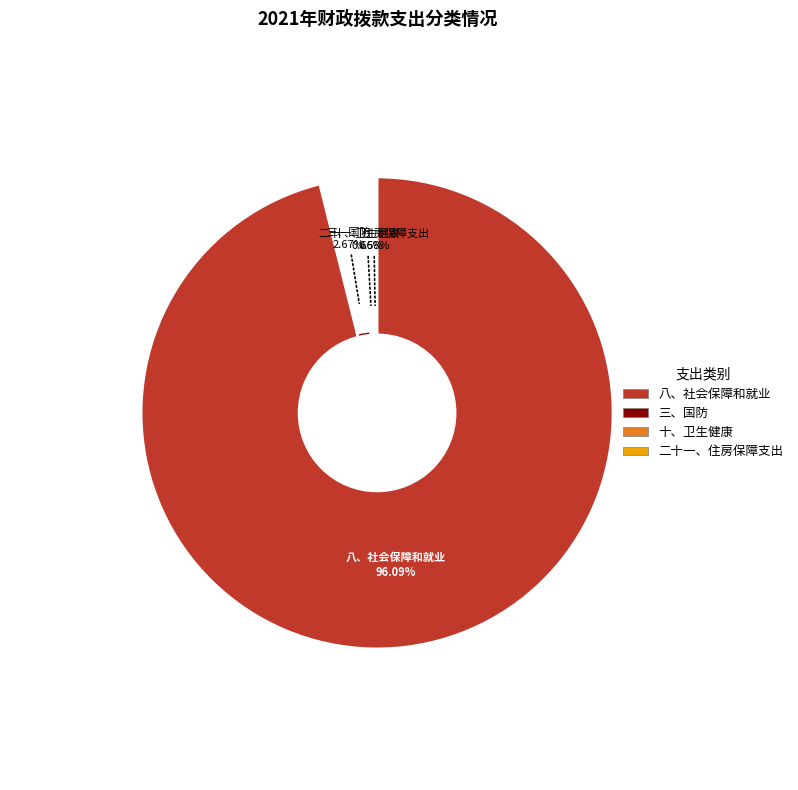

Is it true that 十、卫生健康 is 11% of the pie?

False